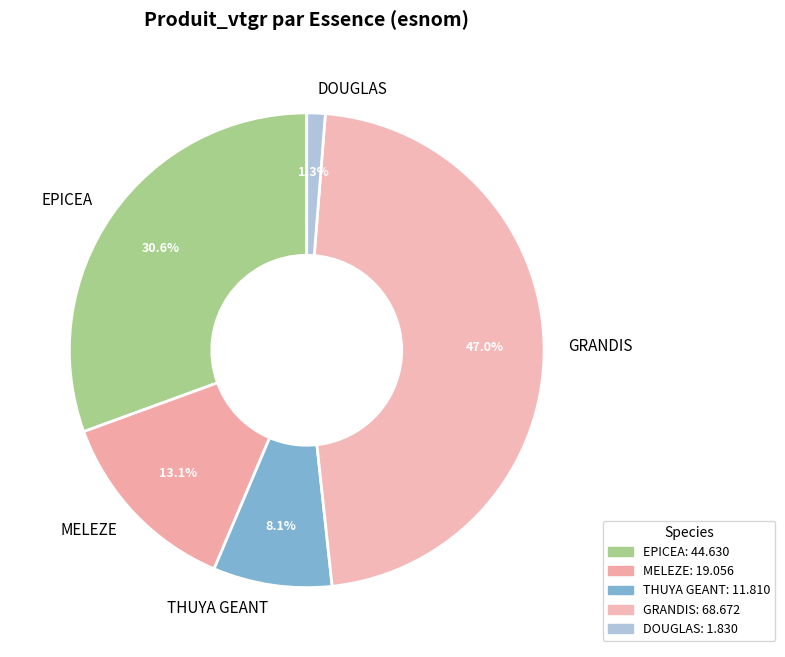

To the nearest percent, what percentage of the pie is DOUGLAS?

1%